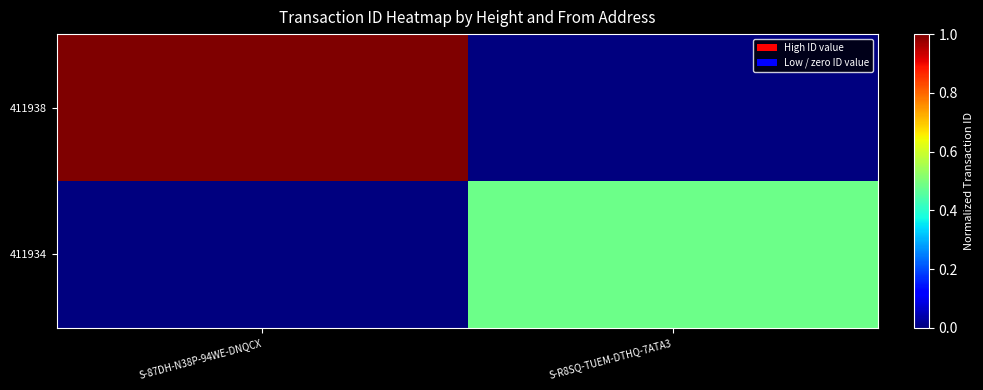

Reading left to right, list all the values displayed in this chart.

411938: S-87DH-N38P-94WE-DNQCX=1.0	S-R8SQ-TUEM-DTHQ-7ATA3=0.0
411934: S-87DH-N38P-94WE-DNQCX=0.0	S-R8SQ-TUEM-DTHQ-7ATA3=0.5